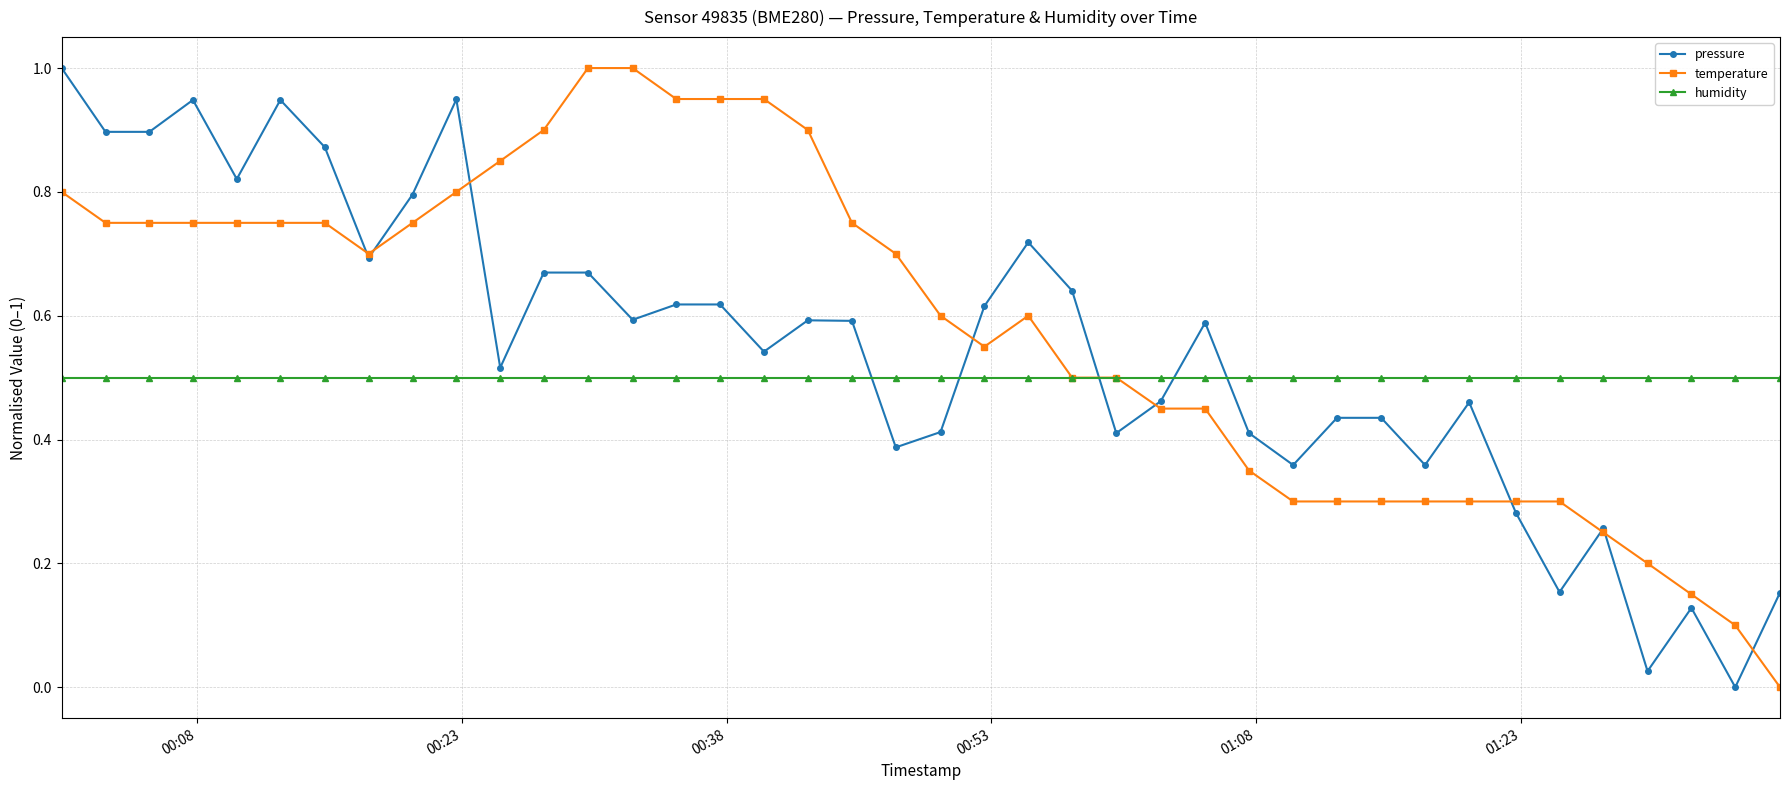

True or false: humidity and pressure intersect in this chart.

True